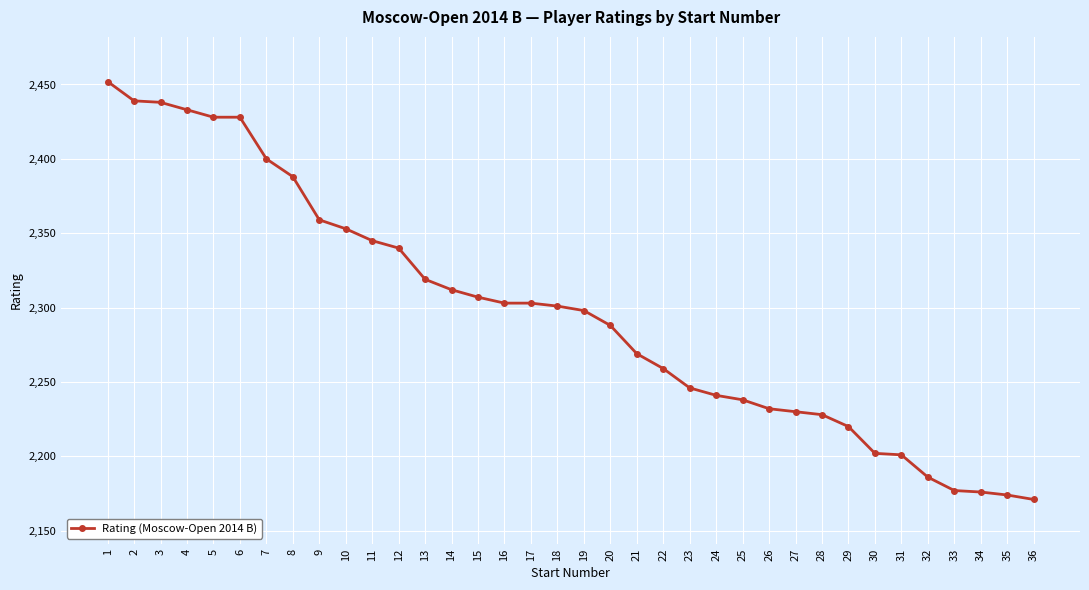

What is the smallest value displayed?

2171